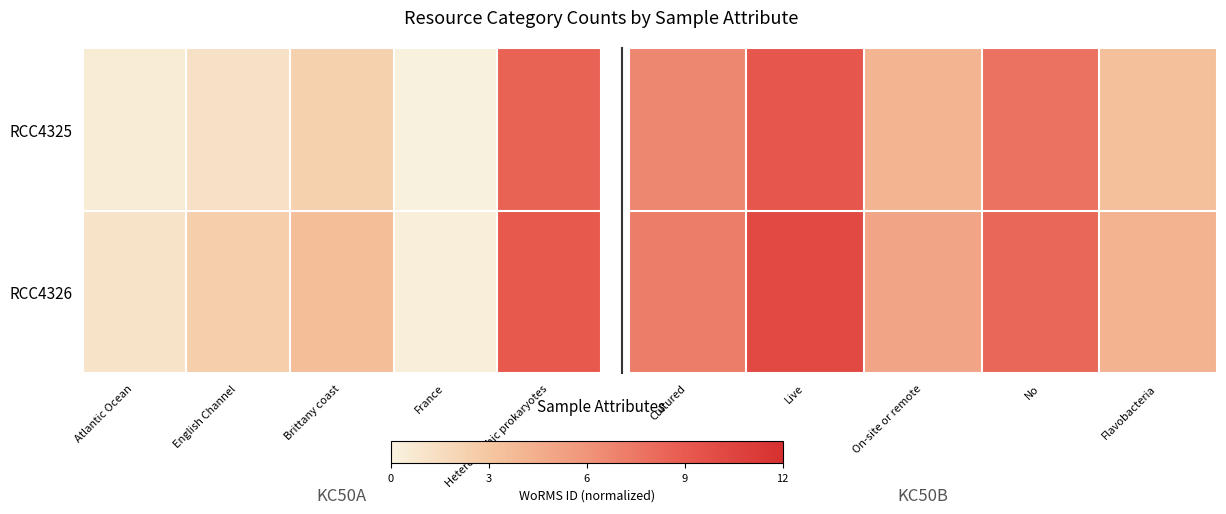

Which series has the widest spread of values?

RCC4326